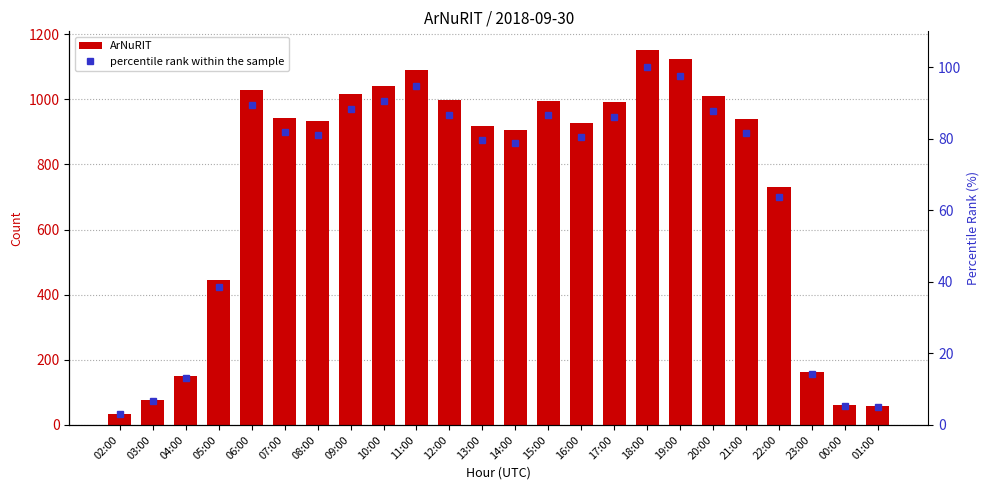

What position from the right is 06:00?

20